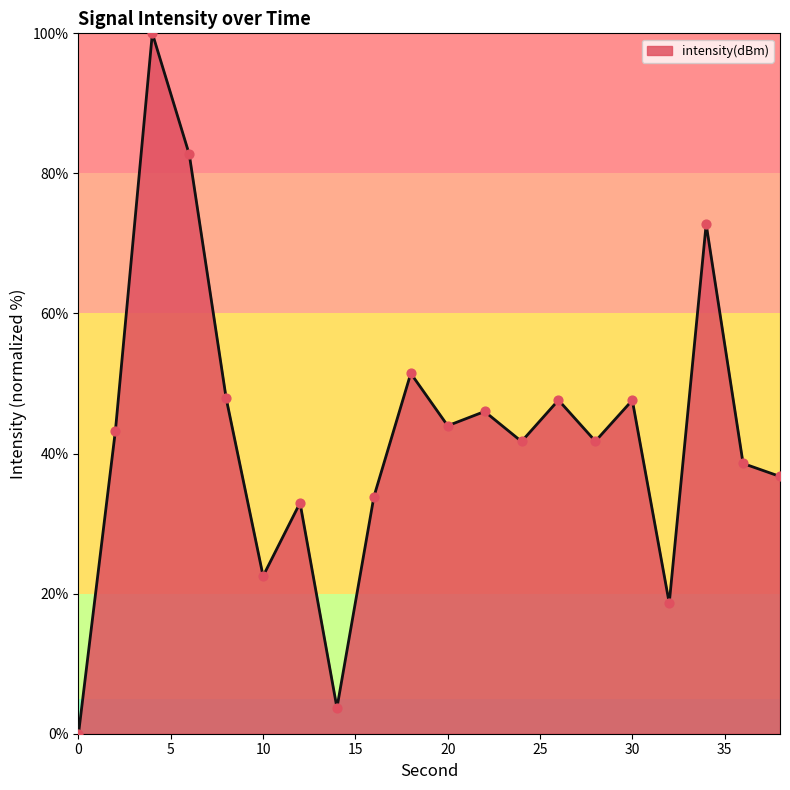

What is the difference between the maximum and minimum values?

100.0